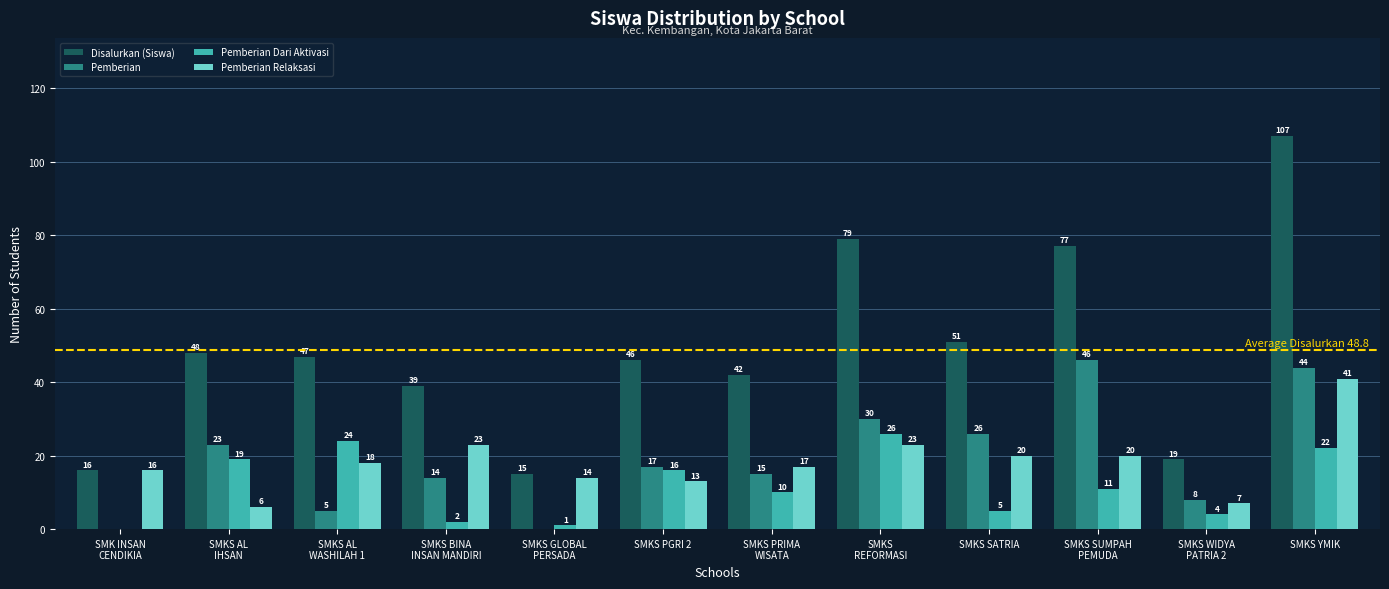

What is the maximum value shown in the chart?

107